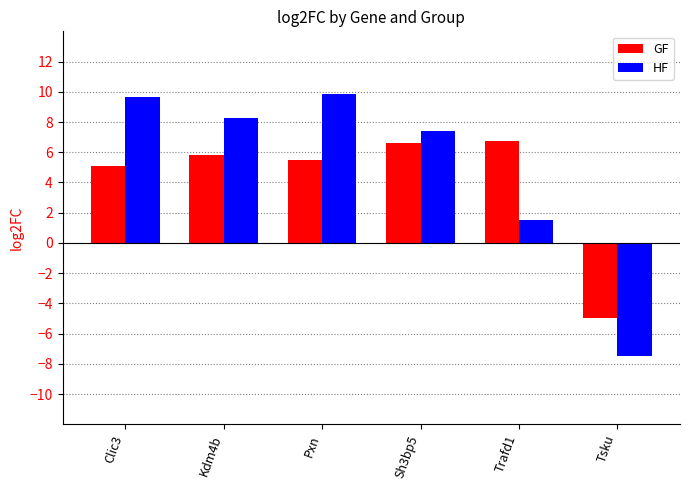

What is the difference between the highest and lowest values at Trafd1?

5.2